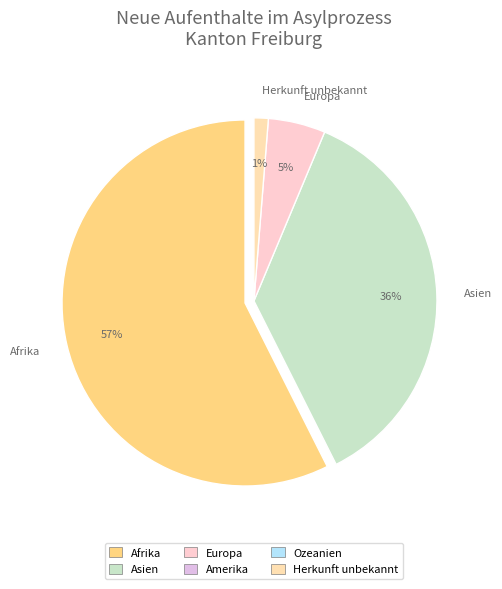

Which slice is the smallest?

Amerika